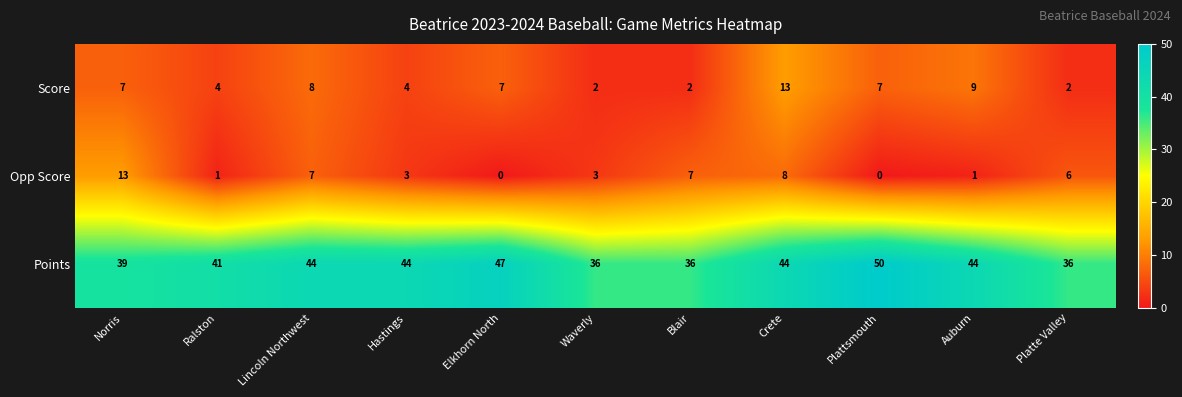

Which category has the highest value in the Opp Score series?

Norris